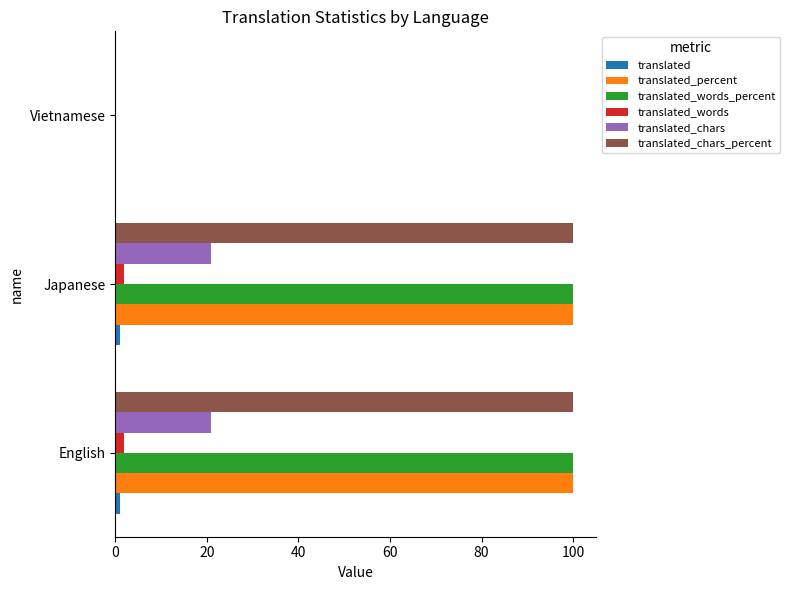

What is the greatest value displayed?

100